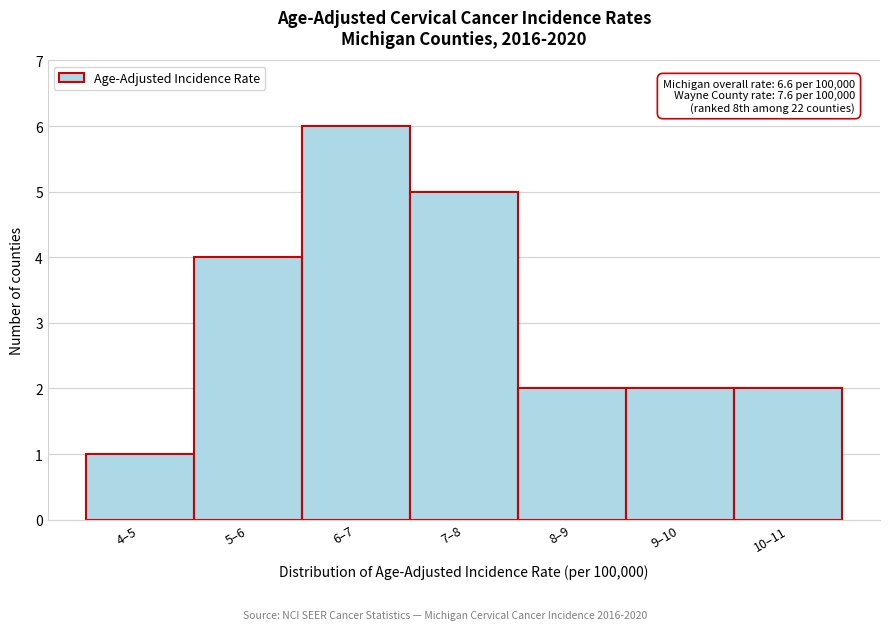

Reading left to right, what are all the values shown in this chart?

4–5=1	5–6=4	6–7=6	7–8=5	8–9=2	9–10=2	10–11=2